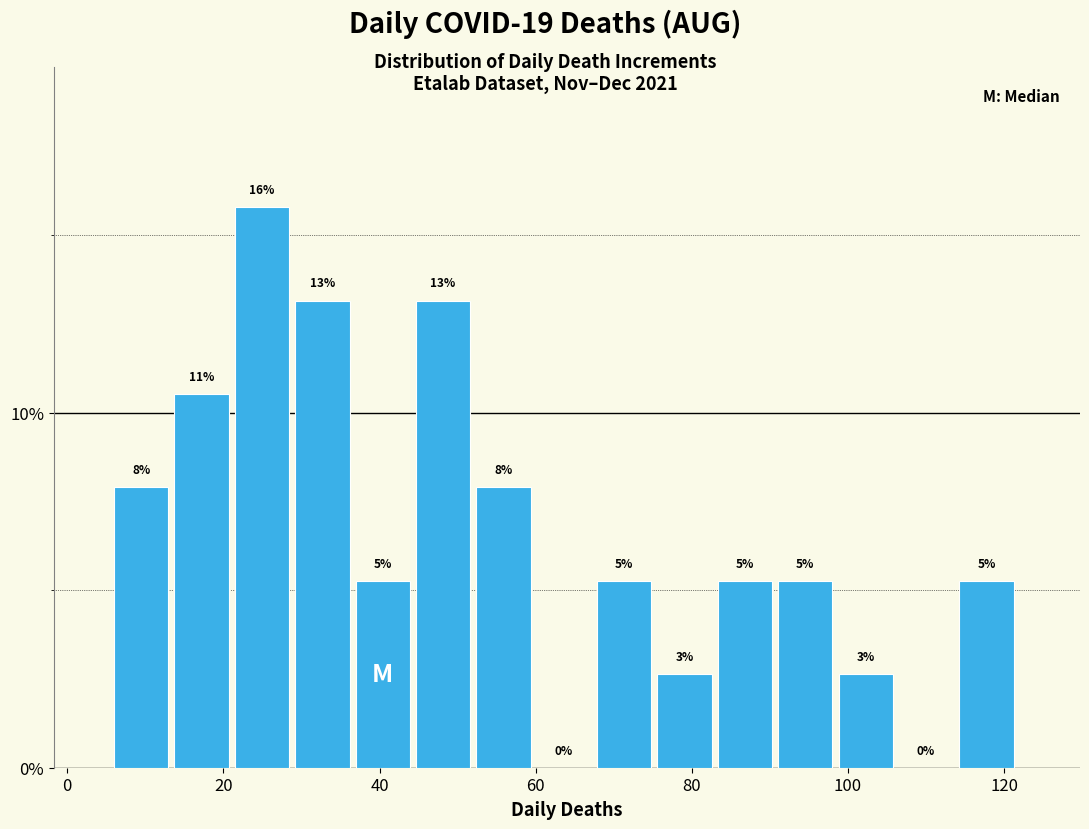

Around what value on the x-axis is the tallest bar? Give the approximate position of its centre, as read against the axis.

24